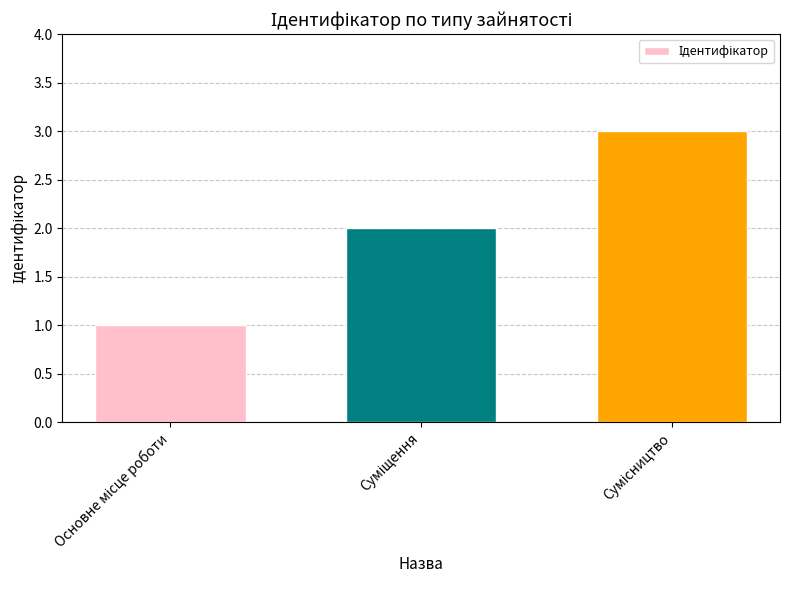

Count the number of data series in this chart.

1